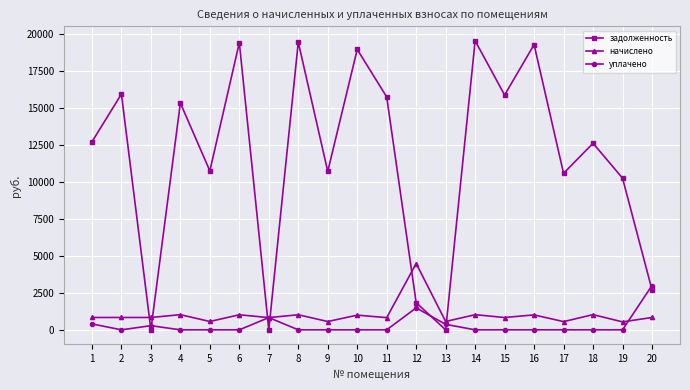

Where do уплачено and задолженность first cross each other?

2 and 3